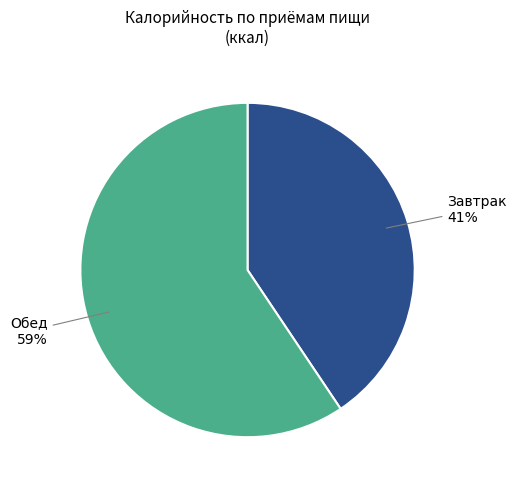

Rank the categories by value from highest to lowest.

Обед, Завтрак